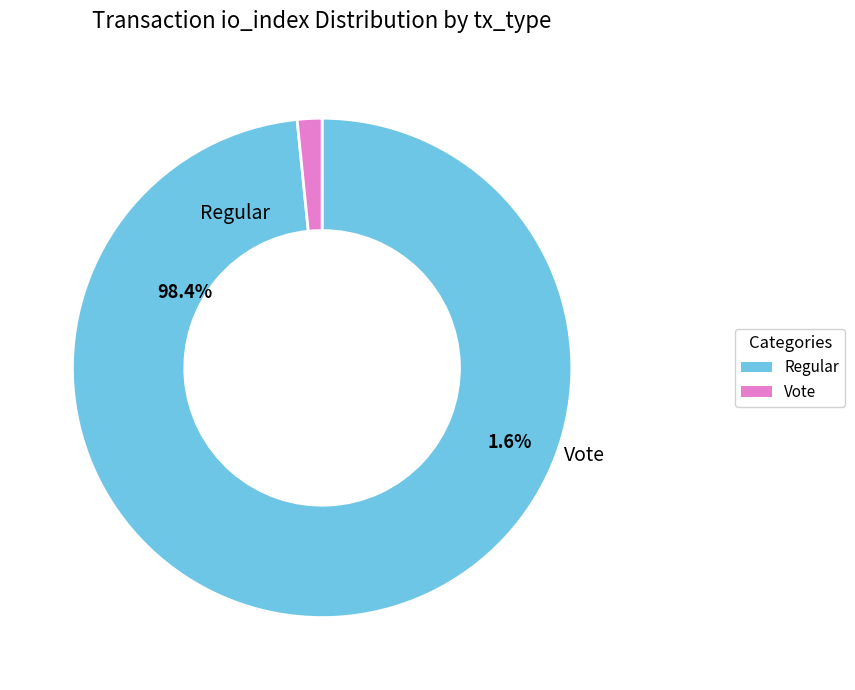

True or false: Regular accounts for 90% of the total.

False